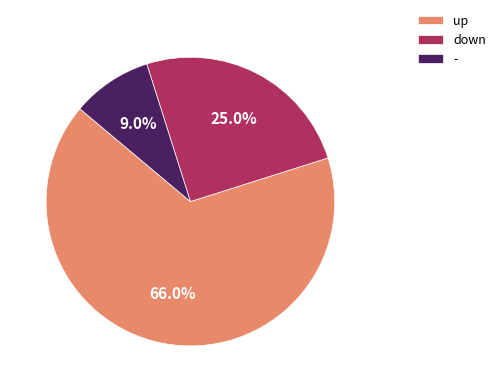

Is there a majority slice in this chart?

Yes